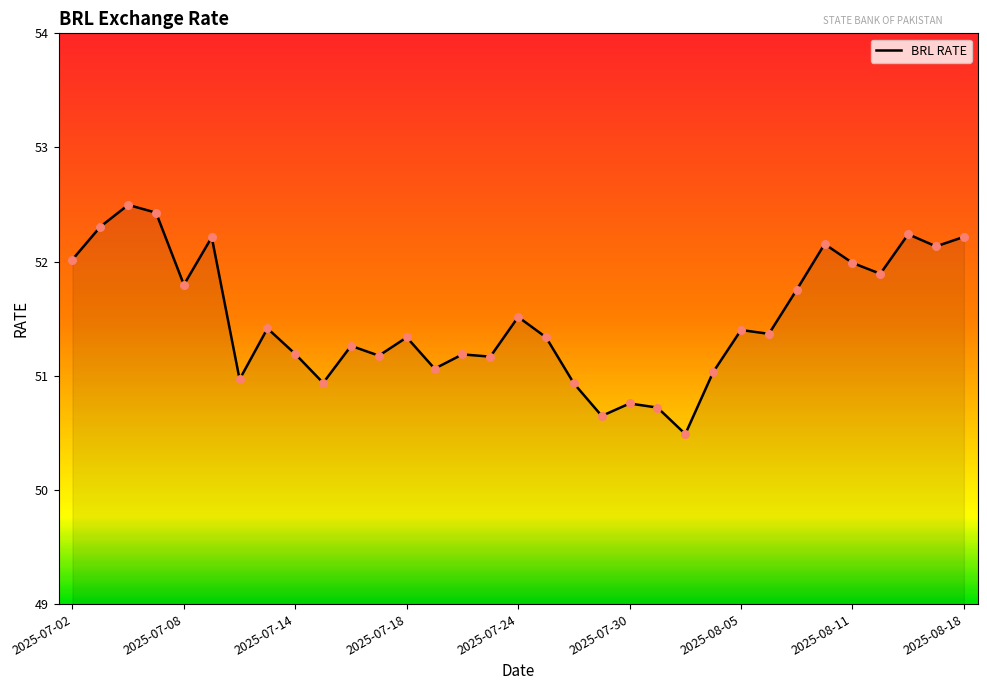

What is the greatest value displayed?

52.5